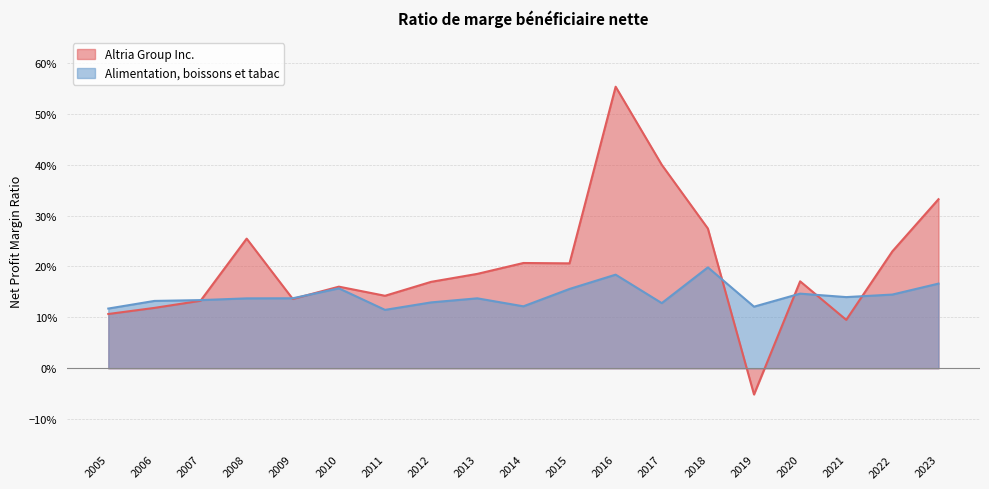

Rank the series by their maximum value, from highest to lowest.

Altria Group Inc., Alimentation, boissons et tabac